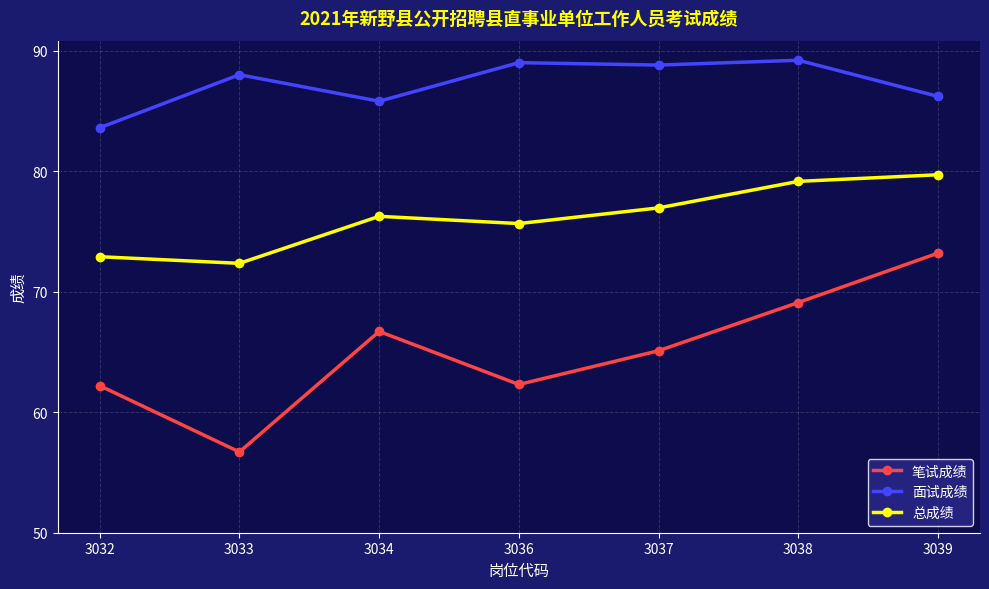

How many interior local valleys does the 笔试成绩 series have?

2